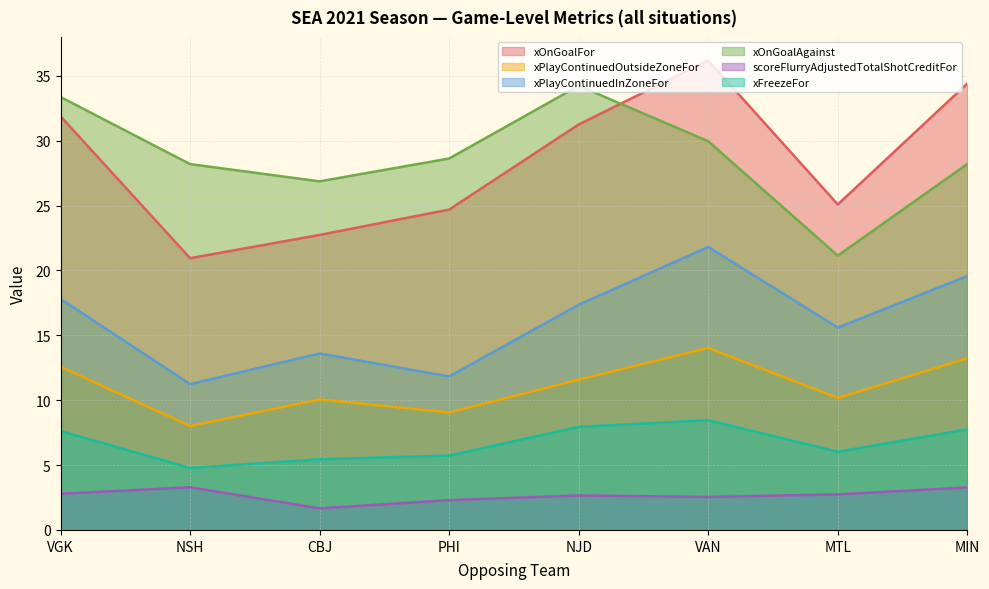

Reading right to left, extract all data points from this chart.

xOnGoalFor: 34.4	25.1	36.2	31.2	24.7	22.7	20.9	31.9
xPlayContinuedOutsideZoneFor: 13.2	10.2	14.0	11.6	9.1	10.1	8.0	12.6
xPlayContinuedInZoneFor: 19.6	15.6	21.8	17.4	11.8	13.6	11.2	17.8
xOnGoalAgainst: 28.2	21.1	30.0	34.2	28.6	26.9	28.2	33.4
scoreFlurryAdjustedTotalShotCreditFor: 3.3	2.7	2.5	2.7	2.3	1.7	3.3	2.8
xFreezeFor: 7.8	6.0	8.5	7.9	5.7	5.4	4.8	7.6